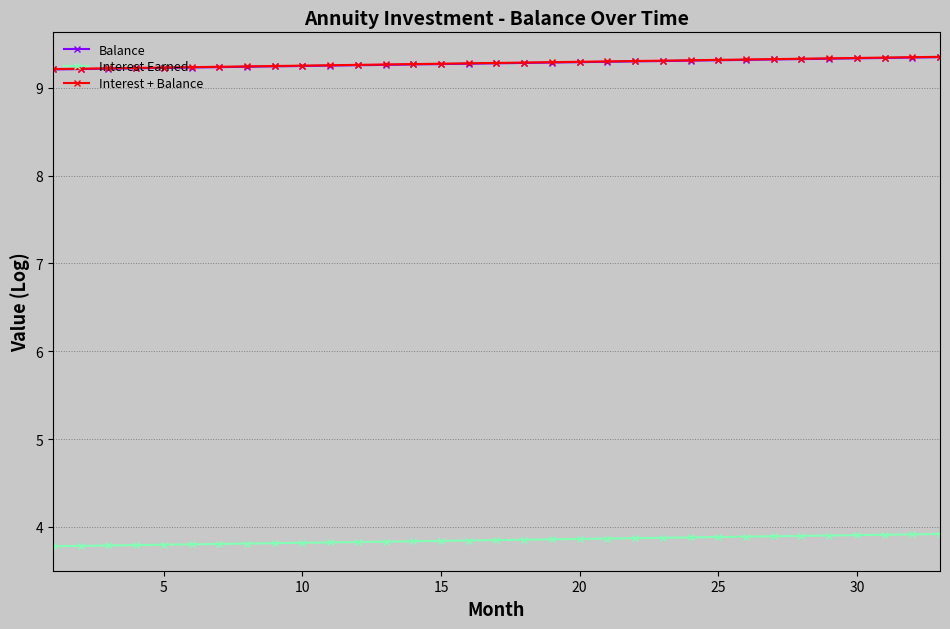

True or false: Balance and Interest Earned cross at least once.

False